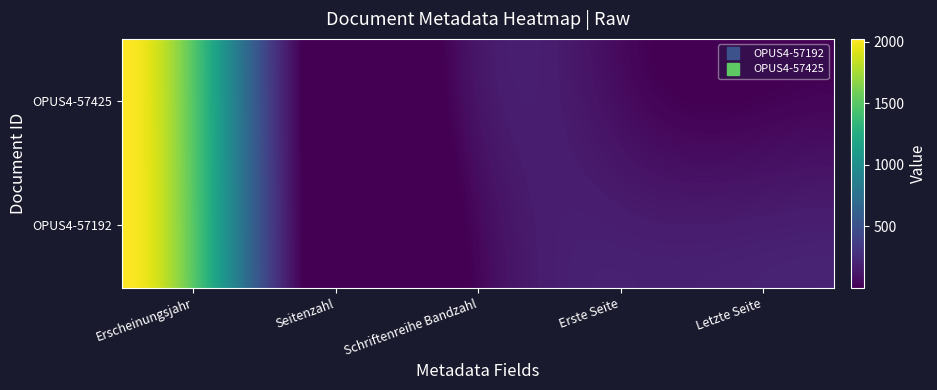

Reading left to right, transcribe all the data shown in this chart.

OPUS4-57192: Erscheinungsjahr=2022	Seitenzahl=19	Schriftenreihe Bandzahl=33	Erste Seite=181	Letzte Seite=199
OPUS4-57425: Erscheinungsjahr=2020	Seitenzahl=14	Schriftenreihe Bandzahl=123	Erste Seite=0	Letzte Seite=0